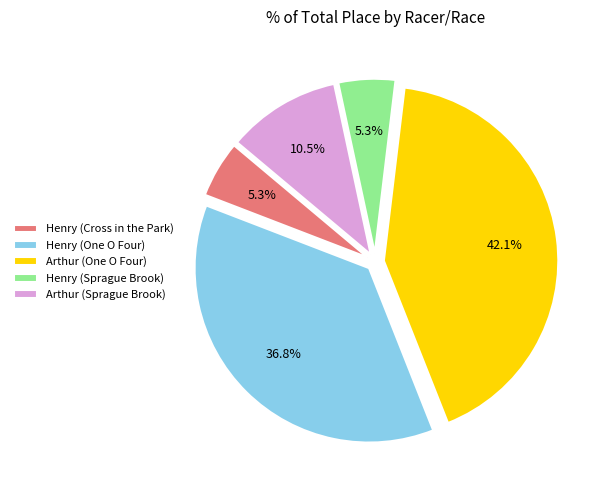

The Arthur (One O Four) slice represents 42% of the pie. True or false?

True